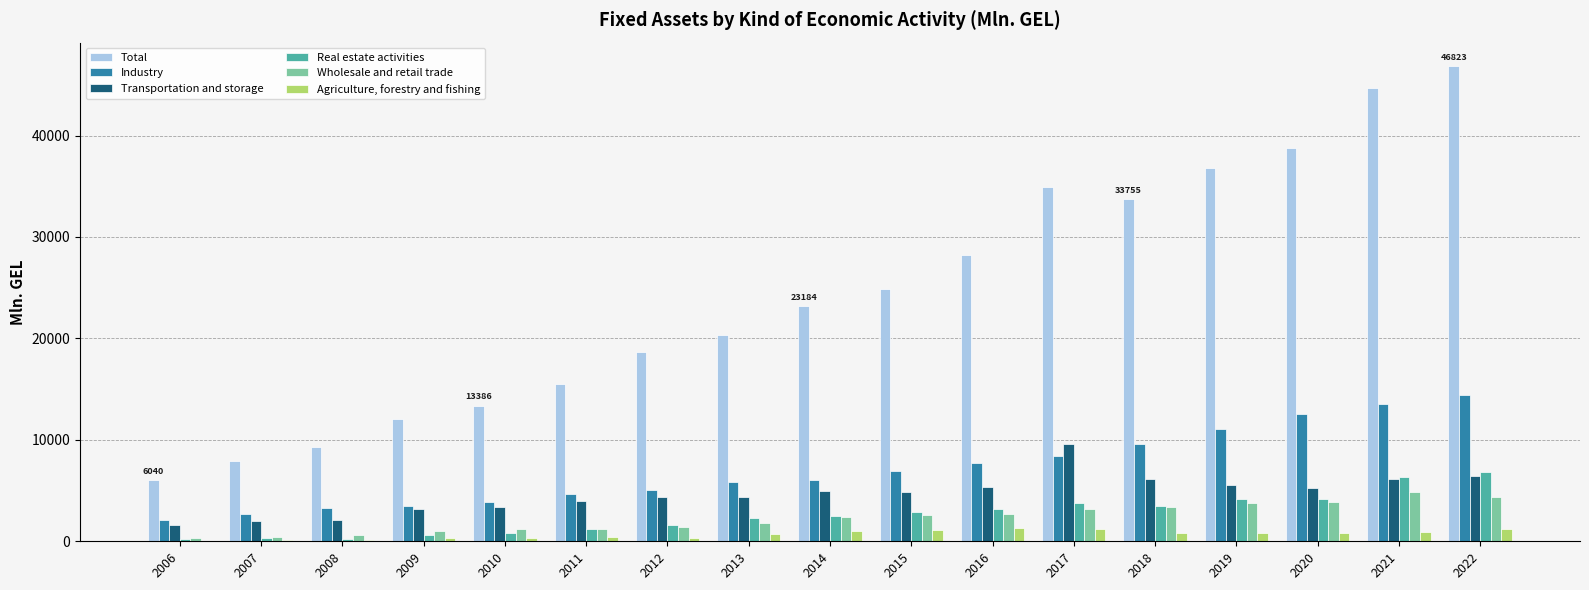

Which category has the highest value in the Transportation and storage series?

2017